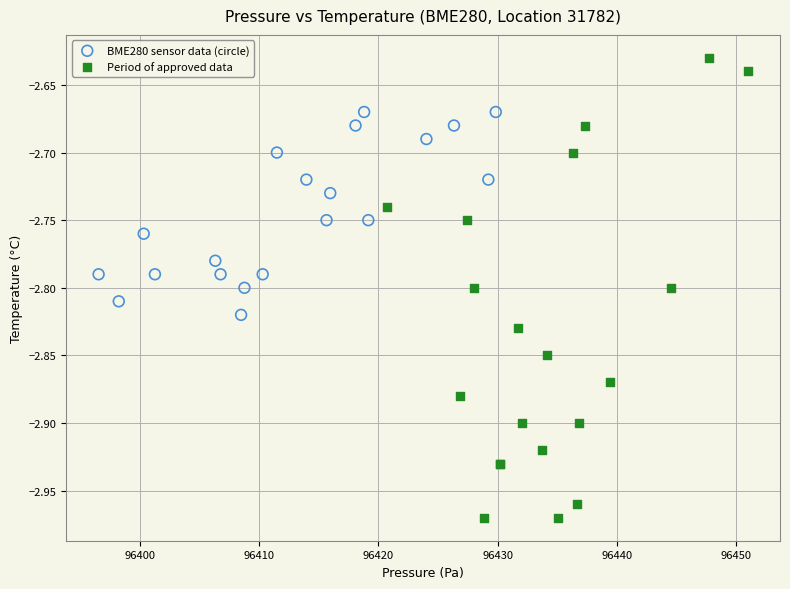

Which series reaches the maximum Y coordinate?

Period of approved data